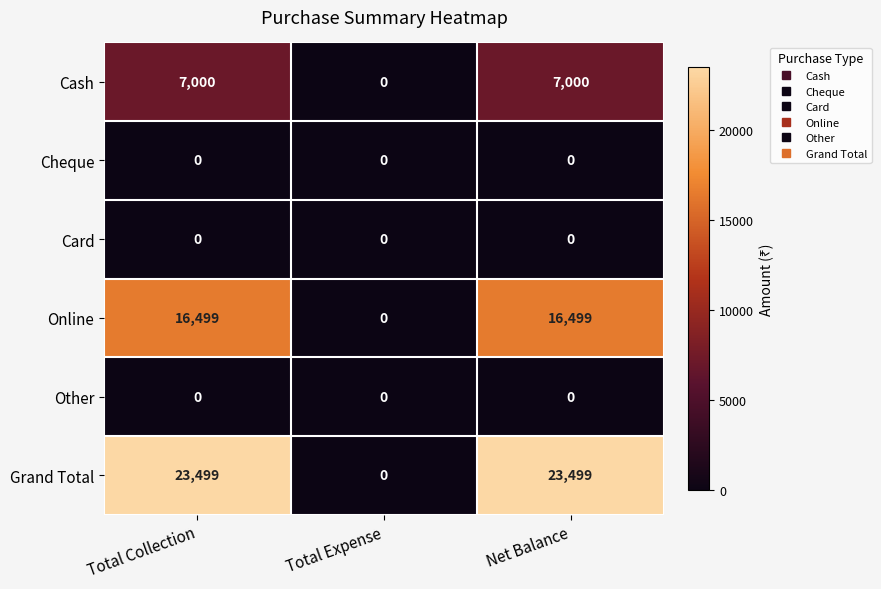

The Cash series shows 2944 at Net Balance. True or false?

False